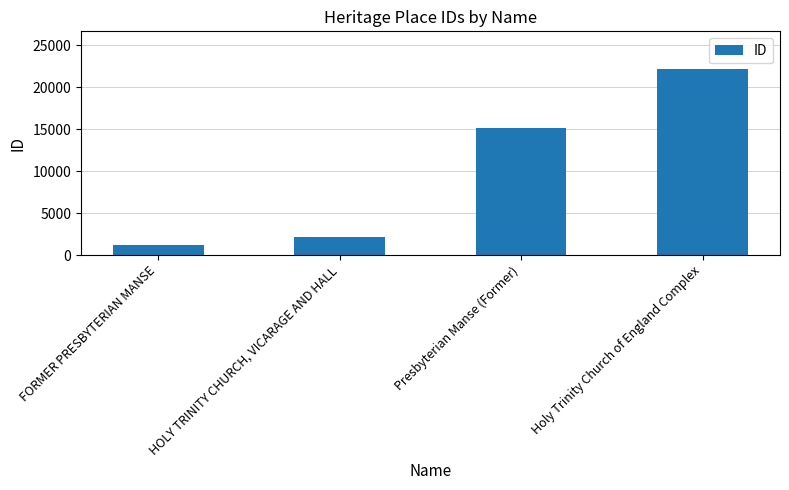

What is the change in value from FORMER PRESBYTERIAN MANSE to Holy Trinity Church of England Complex?

+20984